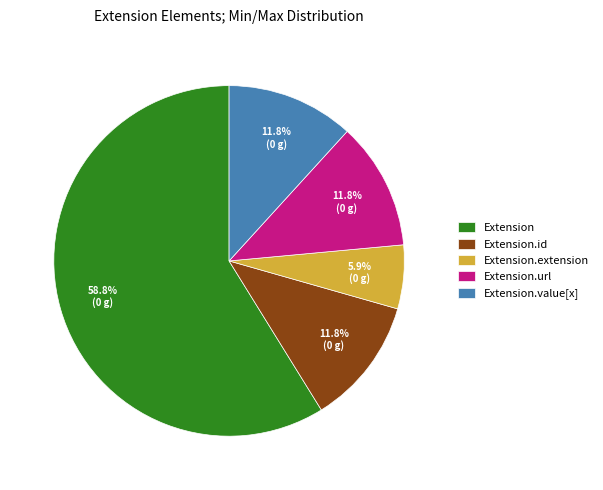

How many segments does this pie chart have?

5